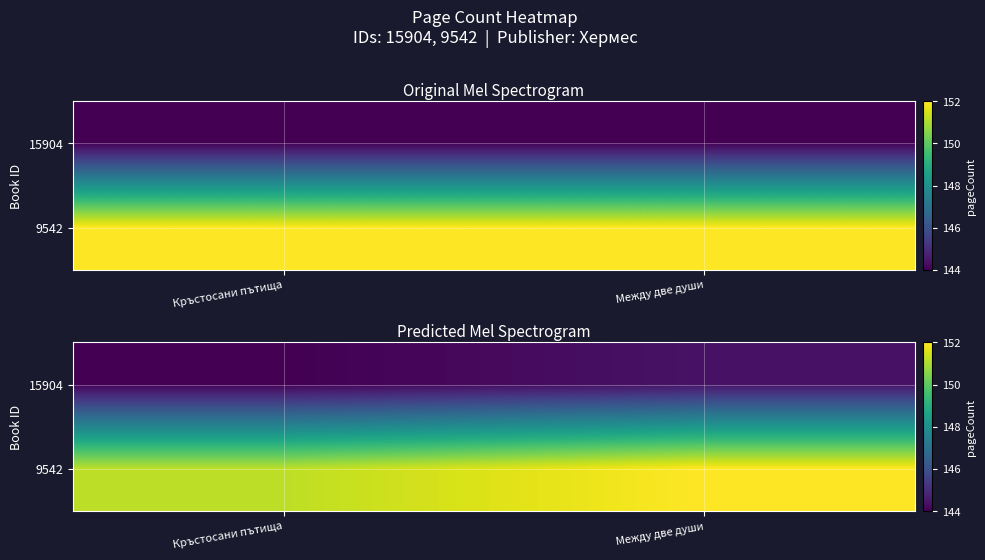

Which series has the largest total across all categories?

9542